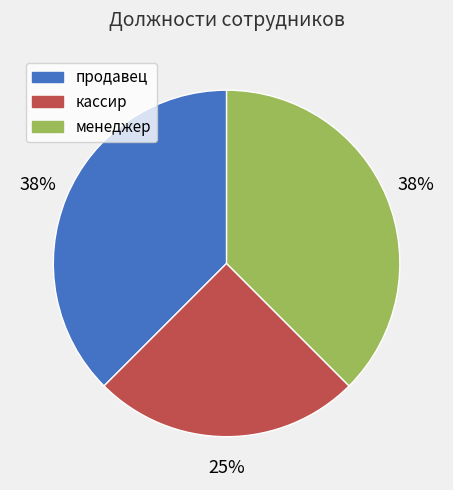

True or false: менеджер accounts for 38% of the total.

True